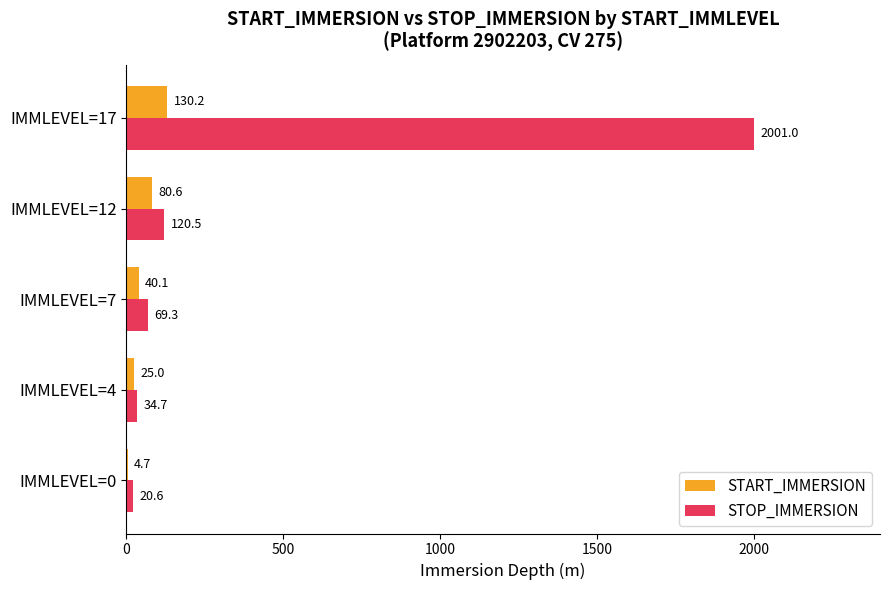

True or false: STOP_IMMERSION has a value of 34.7 at IMMLEVEL=4.

True